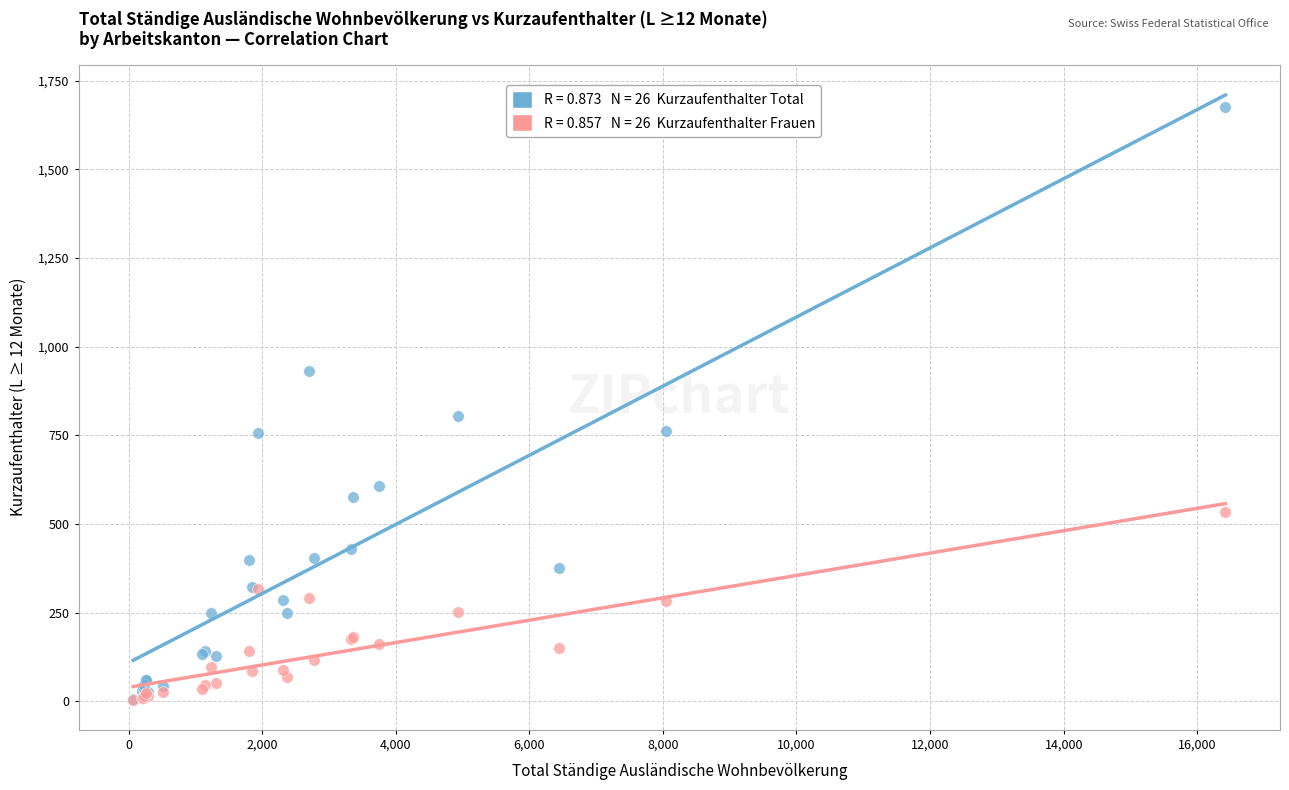

Across all series, what Y value is closest to 841?

806